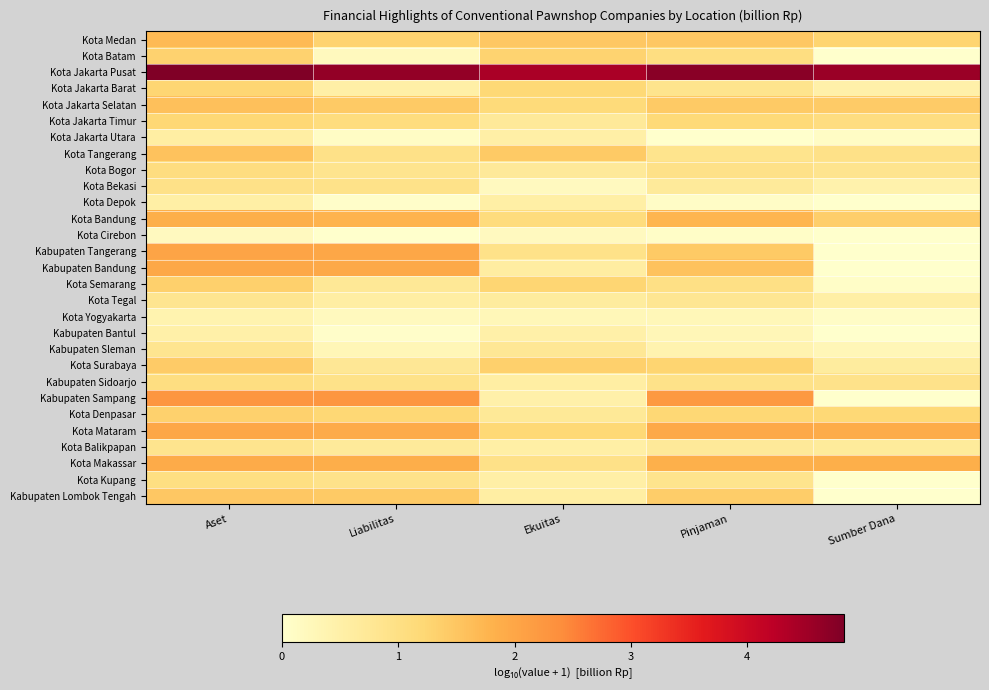

Reading left to right, list all the values displayed in this chart.

Kota Medan: Aset=1.7	Liabilitas=1.3	Ekuitas=1.5	Pinjaman=1.5	Sumber Dana=1.3
Kota Batam: Aset=1.3	Liabilitas=0.2	Ekuitas=1.3	Pinjaman=1.0	Sumber Dana=0.0
Kota Jakarta Pusat: Aset=4.8	Liabilitas=4.6	Ekuitas=4.4	Pinjaman=4.7	Sumber Dana=4.6
Kota Jakarta Barat: Aset=1.3	Liabilitas=0.5	Ekuitas=1.2	Pinjaman=0.9	Sumber Dana=0.5
Kota Jakarta Selatan: Aset=1.6	Liabilitas=1.4	Ekuitas=1.1	Pinjaman=1.4	Sumber Dana=1.4
Kota Jakarta Timur: Aset=1.2	Liabilitas=1.1	Ekuitas=0.7	Pinjaman=1.2	Sumber Dana=1.1
Kota Jakarta Utara: Aset=0.6	Liabilitas=0.1	Ekuitas=0.5	Pinjaman=0.0	Sumber Dana=0.1
Kota Tangerang: Aset=1.6	Liabilitas=0.9	Ekuitas=1.4	Pinjaman=0.9	Sumber Dana=0.9
Kota Bogor: Aset=1.1	Liabilitas=0.9	Ekuitas=0.7	Pinjaman=0.9	Sumber Dana=0.9
Kota Bekasi: Aset=1.0	Liabilitas=0.9	Ekuitas=0.2	Pinjaman=0.7	Sumber Dana=0.5
Kota Depok: Aset=0.5	Liabilitas=0.0	Ekuitas=0.5	Pinjaman=0.1	Sumber Dana=0.0
Kota Bandung: Aset=1.9	Liabilitas=1.8	Ekuitas=1.1	Pinjaman=1.8	Sumber Dana=1.4
Kota Cirebon: Aset=0.2	Liabilitas=0.0	Ekuitas=0.2	Pinjaman=0.1	Sumber Dana=0.0
Kabupaten Tangerang: Aset=2.0	Liabilitas=2.0	Ekuitas=0.9	Pinjaman=1.5	Sumber Dana=0.0
Kabupaten Bandung: Aset=2.0	Liabilitas=2.0	Ekuitas=0.6	Pinjaman=1.6	Sumber Dana=0.0
Kota Semarang: Aset=1.4	Liabilitas=0.8	Ekuitas=1.3	Pinjaman=1.0	Sumber Dana=0.1
Kota Tegal: Aset=0.8	Liabilitas=0.5	Ekuitas=0.6	Pinjaman=0.8	Sumber Dana=0.5
Kota Yogyakarta: Aset=0.4	Liabilitas=0.2	Ekuitas=0.3	Pinjaman=0.3	Sumber Dana=0.1
Kabupaten Bantul: Aset=0.5	Liabilitas=0.0	Ekuitas=0.5	Pinjaman=0.3	Sumber Dana=0.0
Kabupaten Sleman: Aset=0.8	Liabilitas=0.3	Ekuitas=0.8	Pinjaman=0.4	Sumber Dana=0.3
Kota Surabaya: Aset=1.4	Liabilitas=0.8	Ekuitas=1.3	Pinjaman=1.3	Sumber Dana=0.6
Kabupaten Sidoarjo: Aset=1.0	Liabilitas=0.9	Ekuitas=0.5	Pinjaman=0.9	Sumber Dana=0.9
Kabupaten Sampang: Aset=2.3	Liabilitas=2.3	Ekuitas=0.5	Pinjaman=2.2	Sumber Dana=0.0
Kota Denpasar: Aset=1.3	Liabilitas=1.2	Ekuitas=0.7	Pinjaman=1.2	Sumber Dana=1.2
Kota Mataram: Aset=2.0	Liabilitas=1.9	Ekuitas=1.2	Pinjaman=1.9	Sumber Dana=1.9
Kota Balikpapan: Aset=0.9	Liabilitas=0.7	Ekuitas=0.5	Pinjaman=0.7	Sumber Dana=0.7
Kota Makassar: Aset=1.9	Liabilitas=1.9	Ekuitas=0.9	Pinjaman=1.8	Sumber Dana=1.9
Kota Kupang: Aset=1.0	Liabilitas=0.9	Ekuitas=0.5	Pinjaman=0.9	Sumber Dana=0.0
Kabupaten Lombok Tengah: Aset=1.5	Liabilitas=1.4	Ekuitas=0.5	Pinjaman=1.4	Sumber Dana=0.0